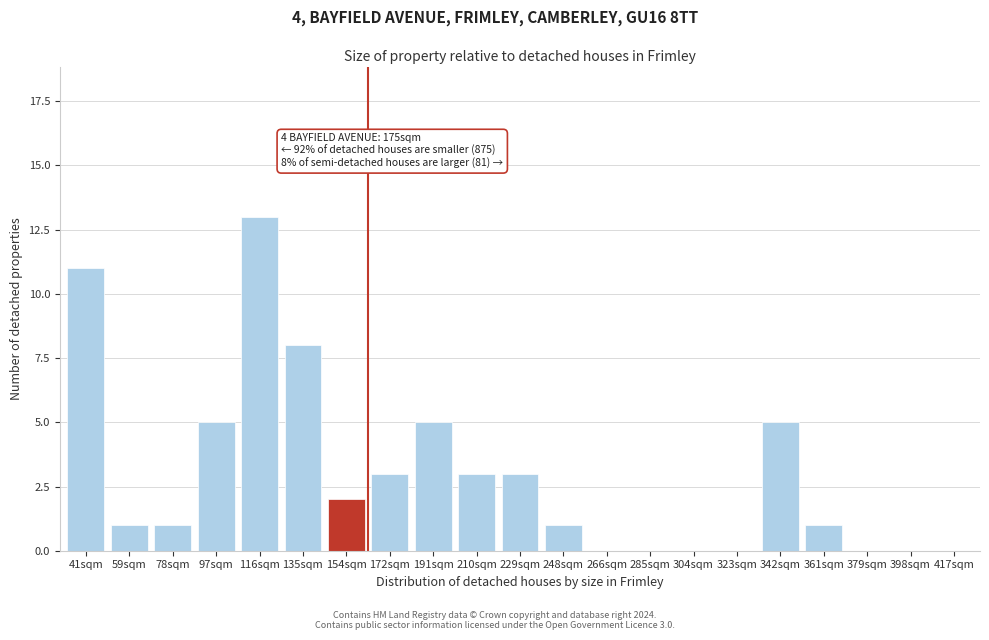

Reading right to left, list all the values displayed in this chart.

417sqm=0	398sqm=0	379sqm=0	361sqm=1	342sqm=5	323sqm=0	304sqm=0	285sqm=0	266sqm=0	248sqm=1	229sqm=3	210sqm=3	191sqm=5	172sqm=3	154sqm=2	135sqm=8	116sqm=13	97sqm=5	78sqm=1	59sqm=1	41sqm=11